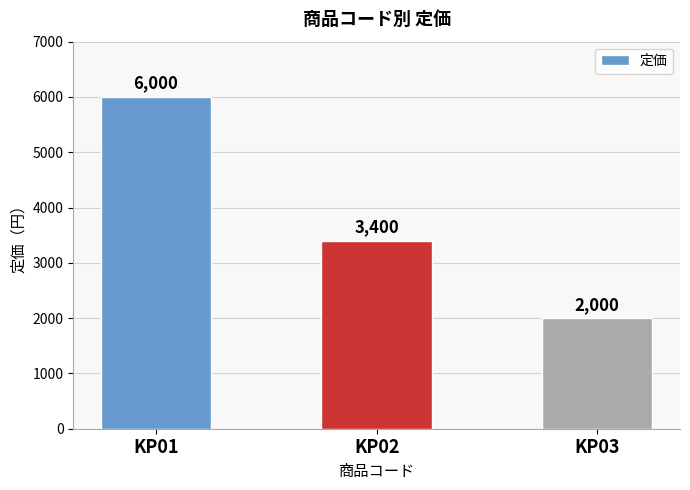

How many bars are there in total?

3